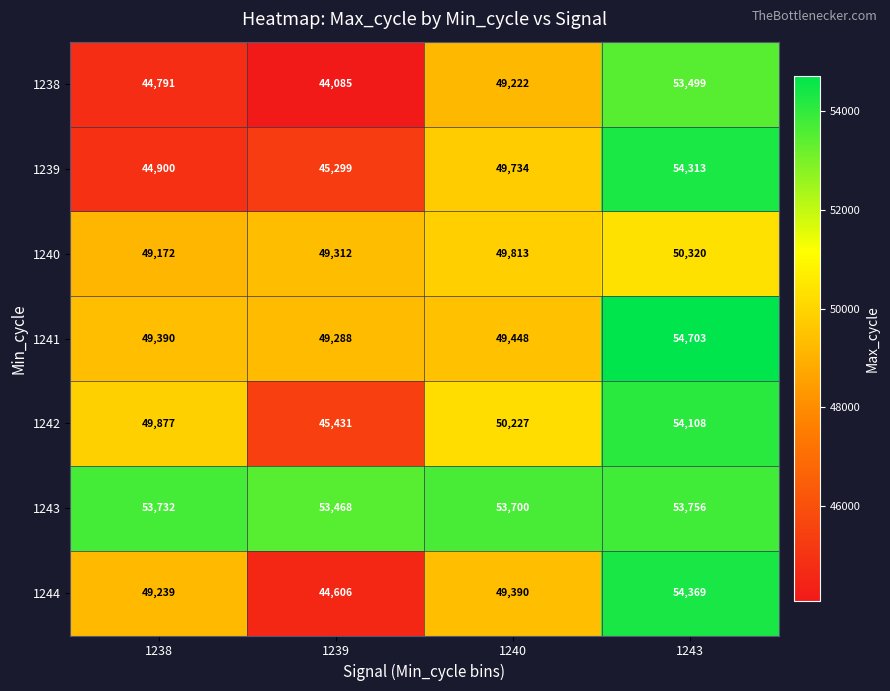

What is the difference between the highest and lowest values at 1239?

9383